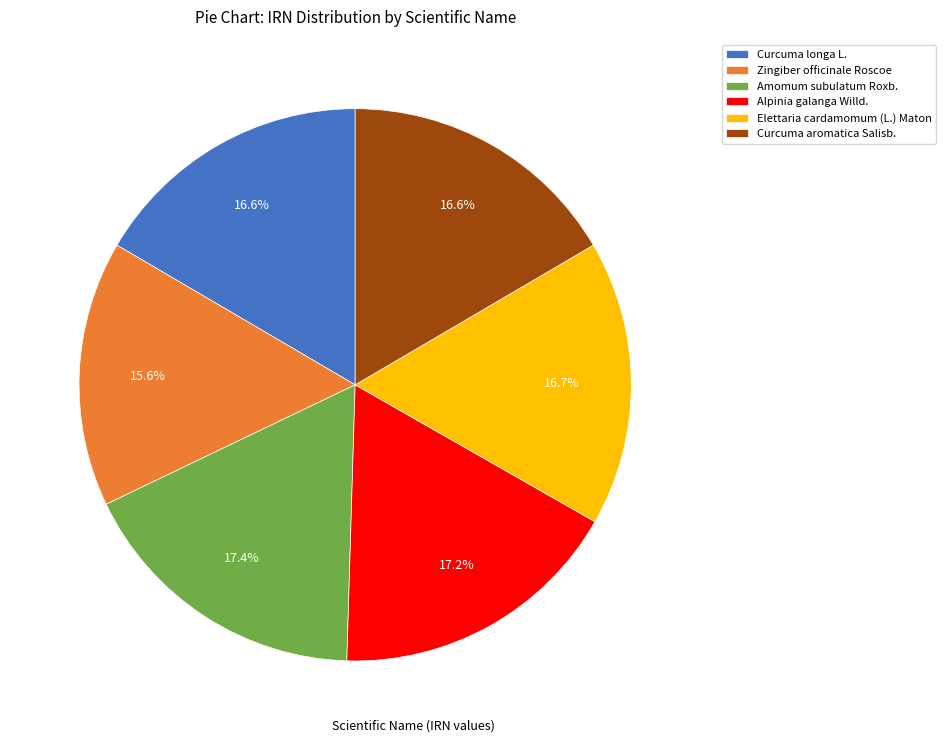

Is there any slice that represents more than half of the pie?

No